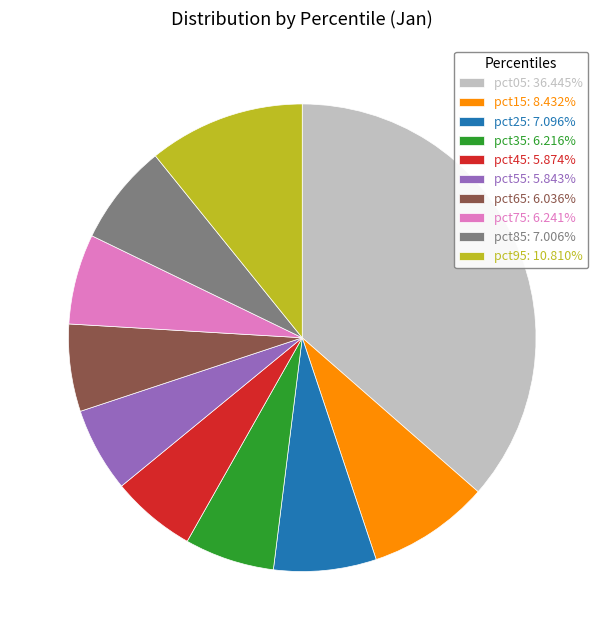

Do pct45 and pct15 together represent more than half of the pie?

No